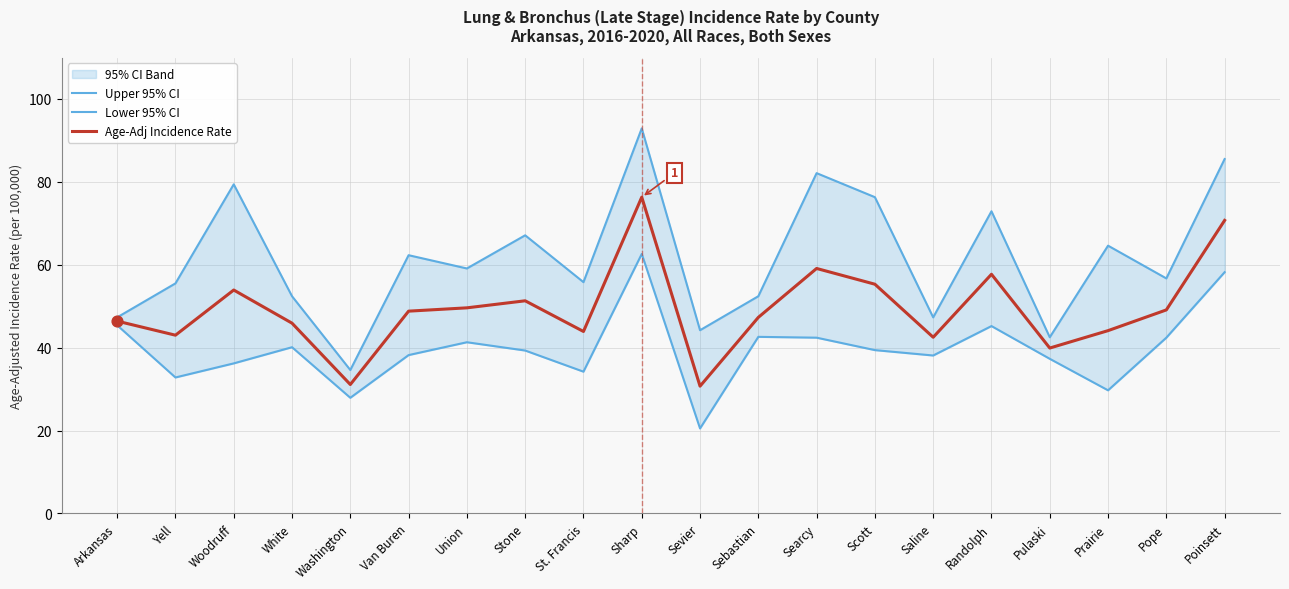

Which series has the largest total across all categories?

Upper 95% CI